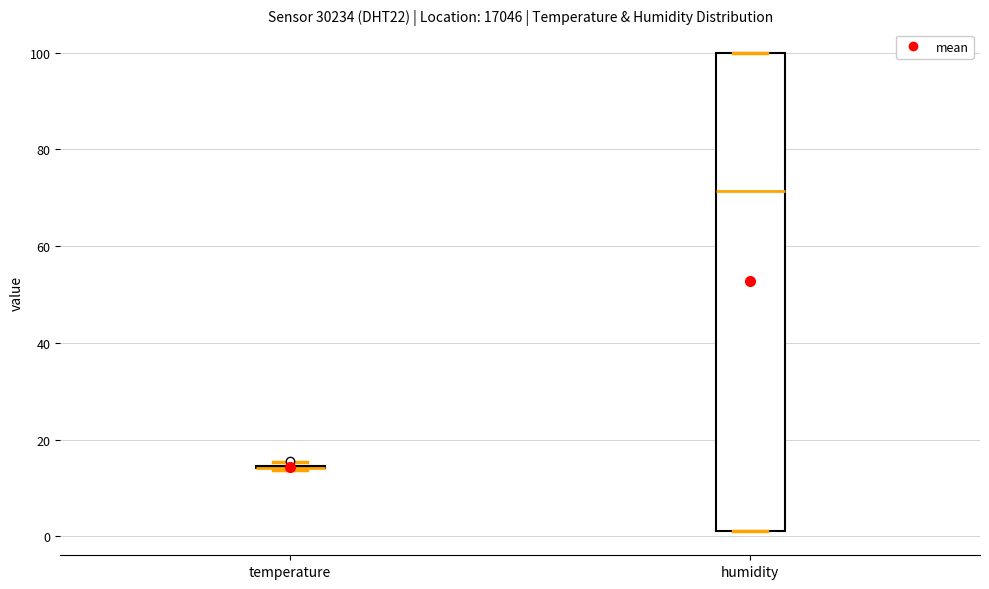

Reading left to right, transcribe this box plot: for each box, give where its median line is, the range the box spans, and where its two whiskers end, as read against the y-axis. The values are not printed on the chart, so give them approximately, as read against the axis.

temperature: box collapsed to a line at 14, whiskers 14 to 16
humidity: median 72, box 2 to 100, whiskers 2 to 100